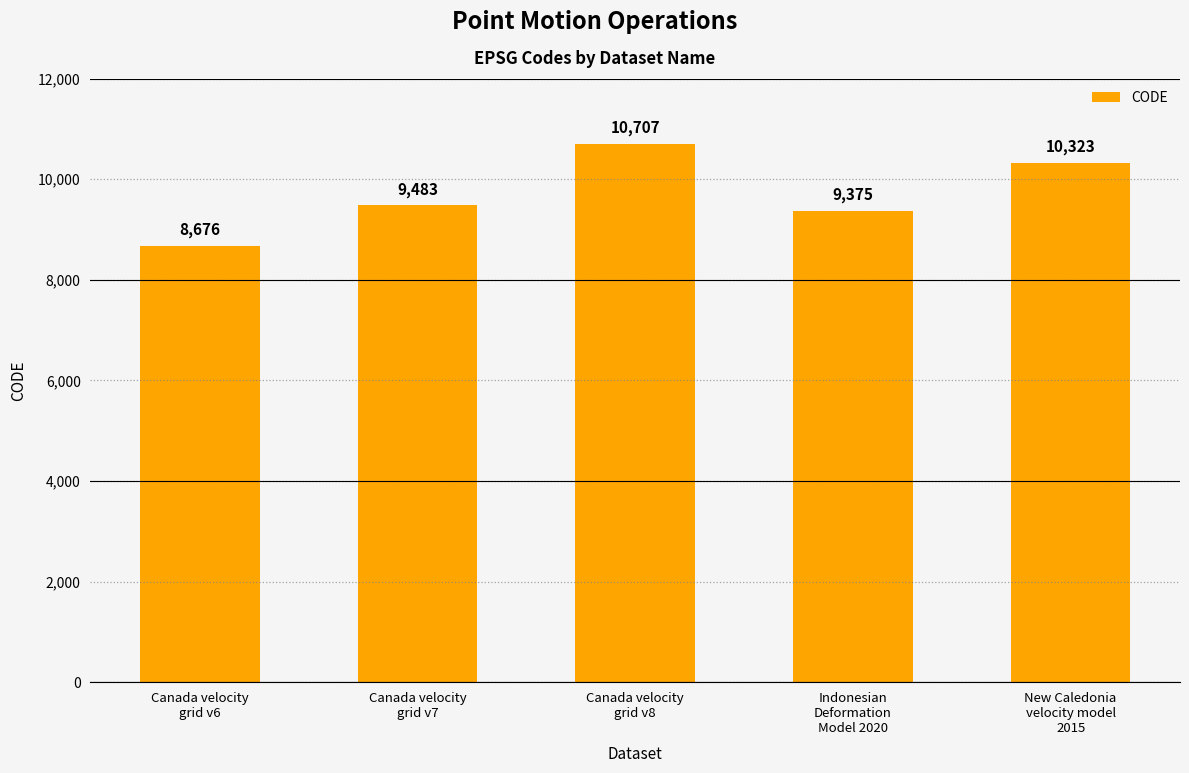

The chart shows a value of 10707 at Canada velocity
grid v8. True or false?

True